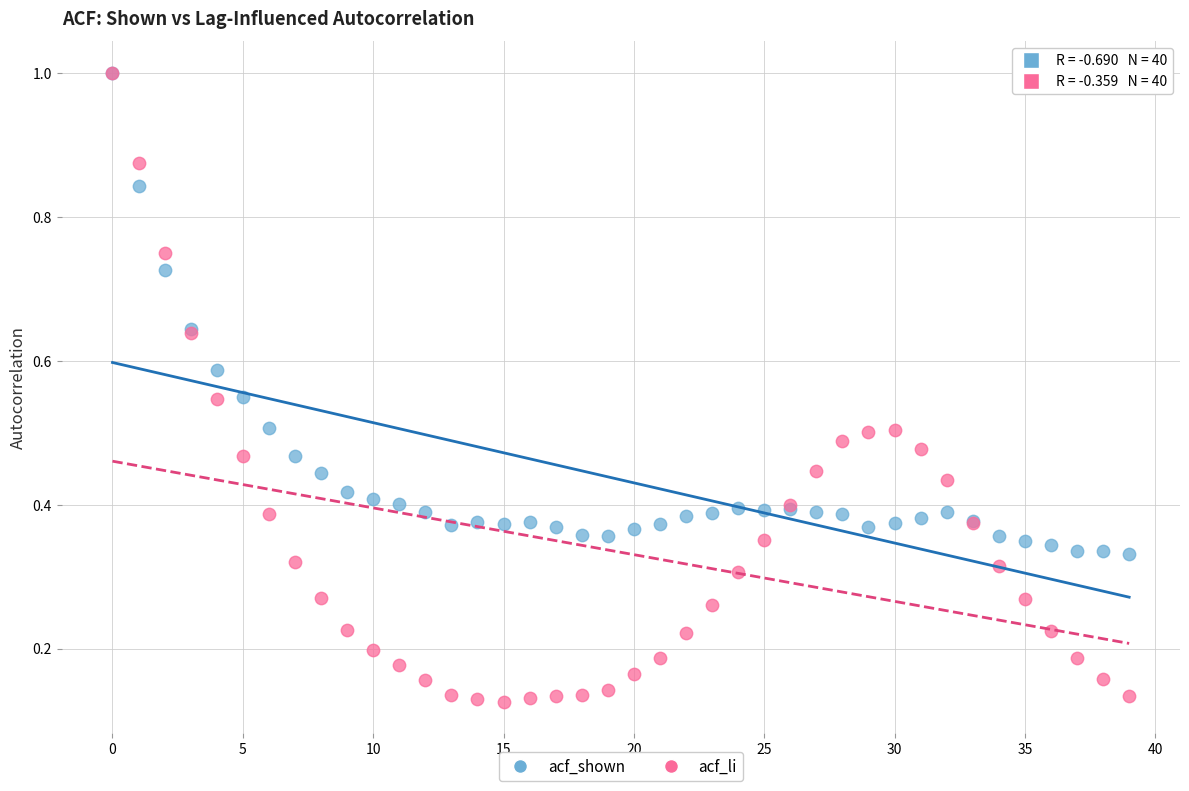

What are all the series names shown in the legend?

acf_shown, acf_li